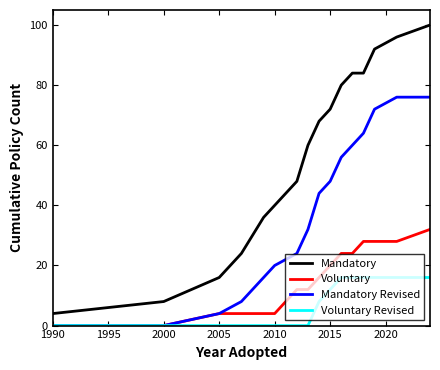

Which series has the largest total across all categories?

Mandatory